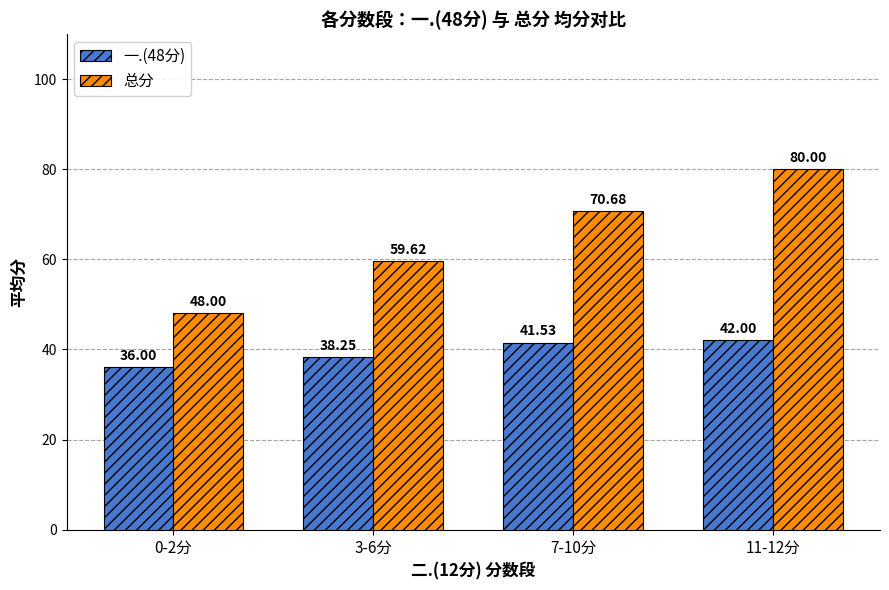

At how many categories does at least one series exceed 37?

4